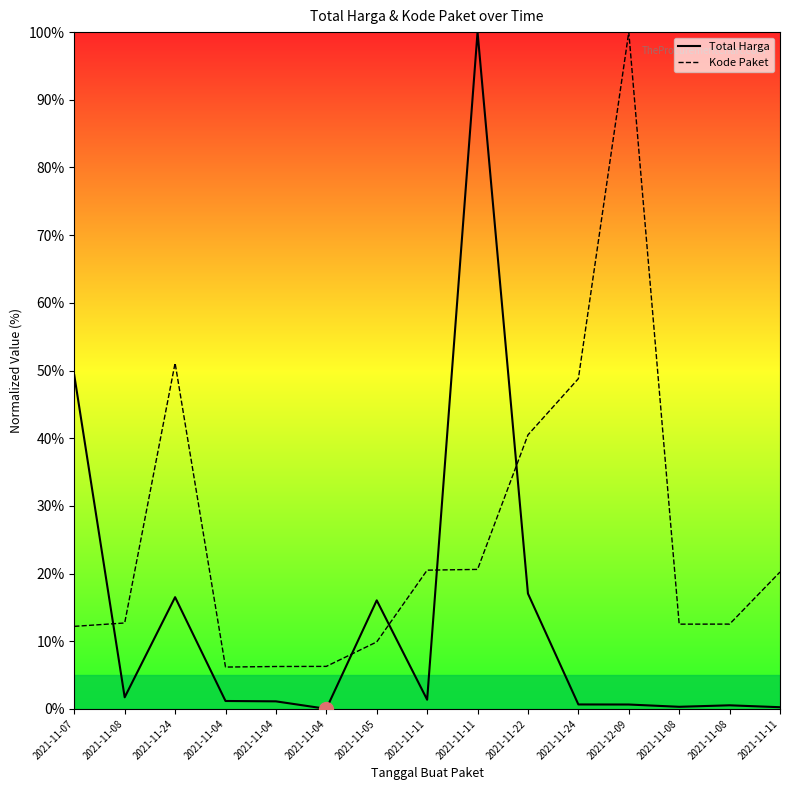

Is it true that Total Harga equals 1.7 at 2021-11-08?

True